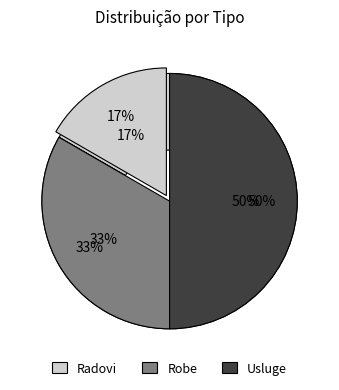

Which category has the biggest portion of the pie?

Usluge